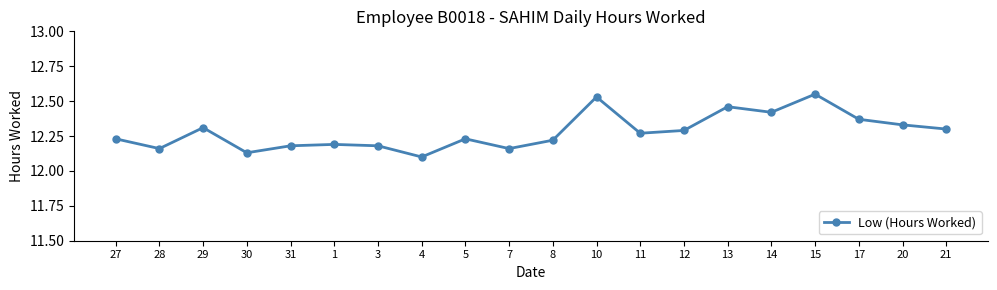

What is the sum of the values at 21 and 12?

24.6